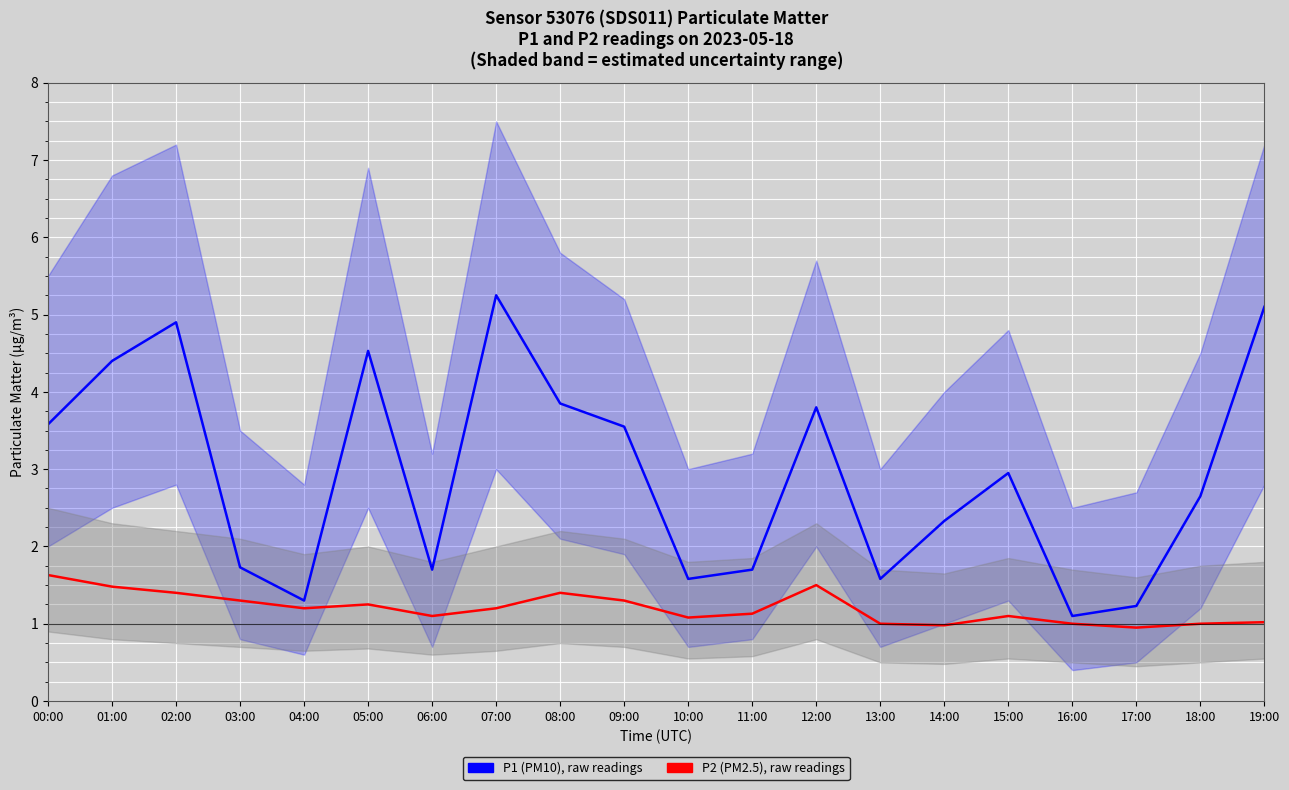

At which category is the sum across all series the highest?

07:00